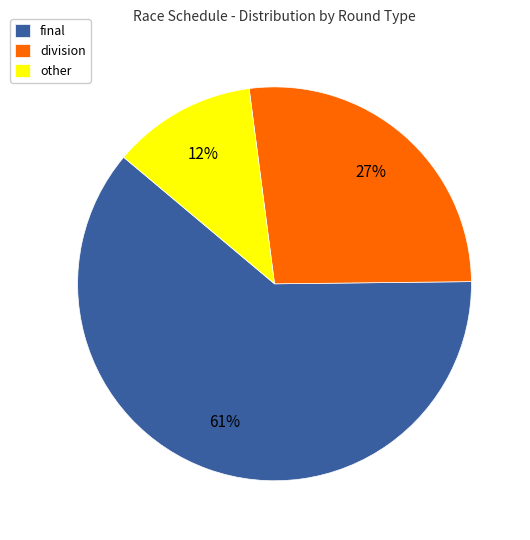

To the nearest percent, what portion does other represent?

12%